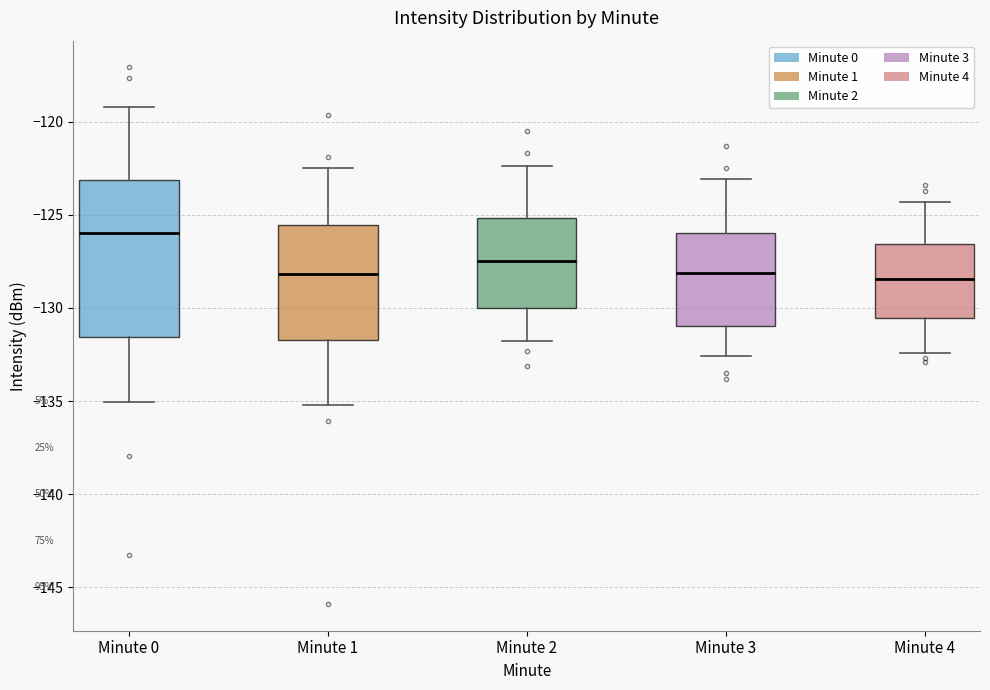

Where is the upper edge of the box for Minute 1 on the y-axis? The values are not printed on the chart, so give them approximately, as read against the axis.

-125.5